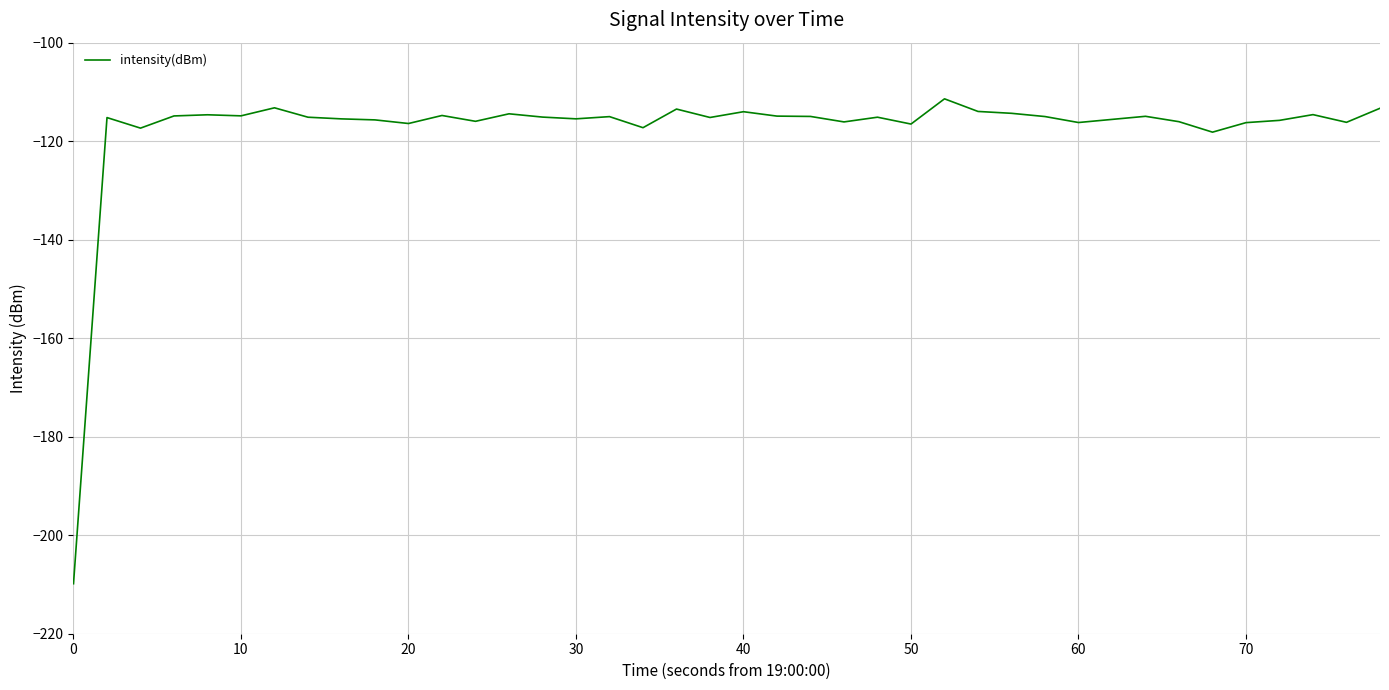

What is the difference between the maximum and minimum values?

98.4